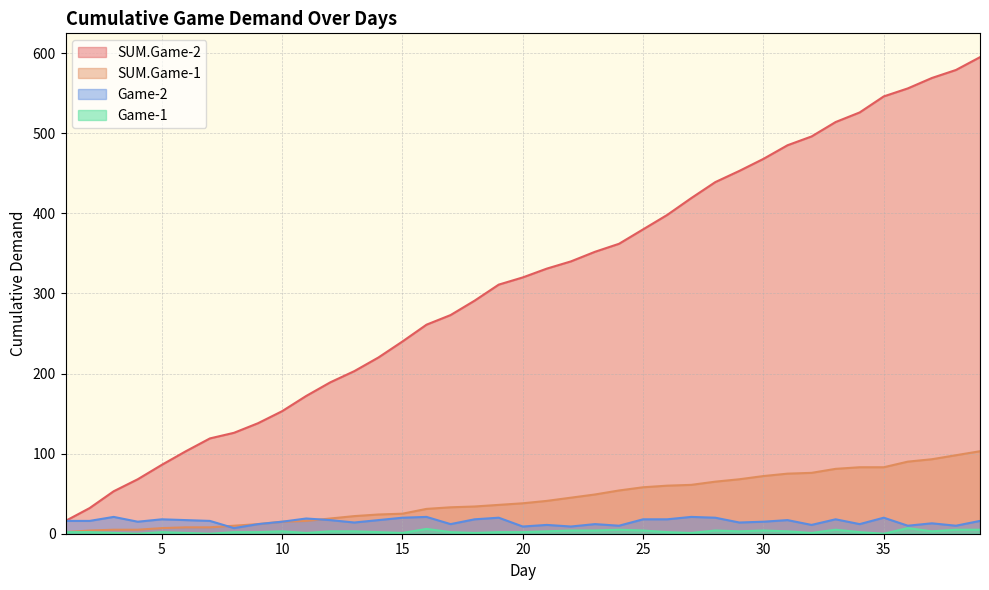

Rank the series at 21 from lowest to highest value.

Game-1, Game-2, SUM.Game-1, SUM.Game-2